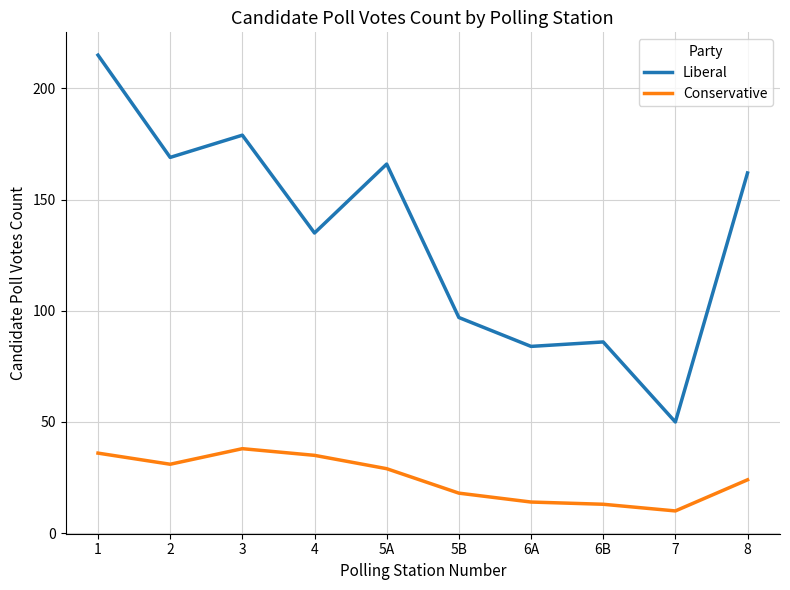

What are all the series names shown in the legend?

Liberal, Conservative